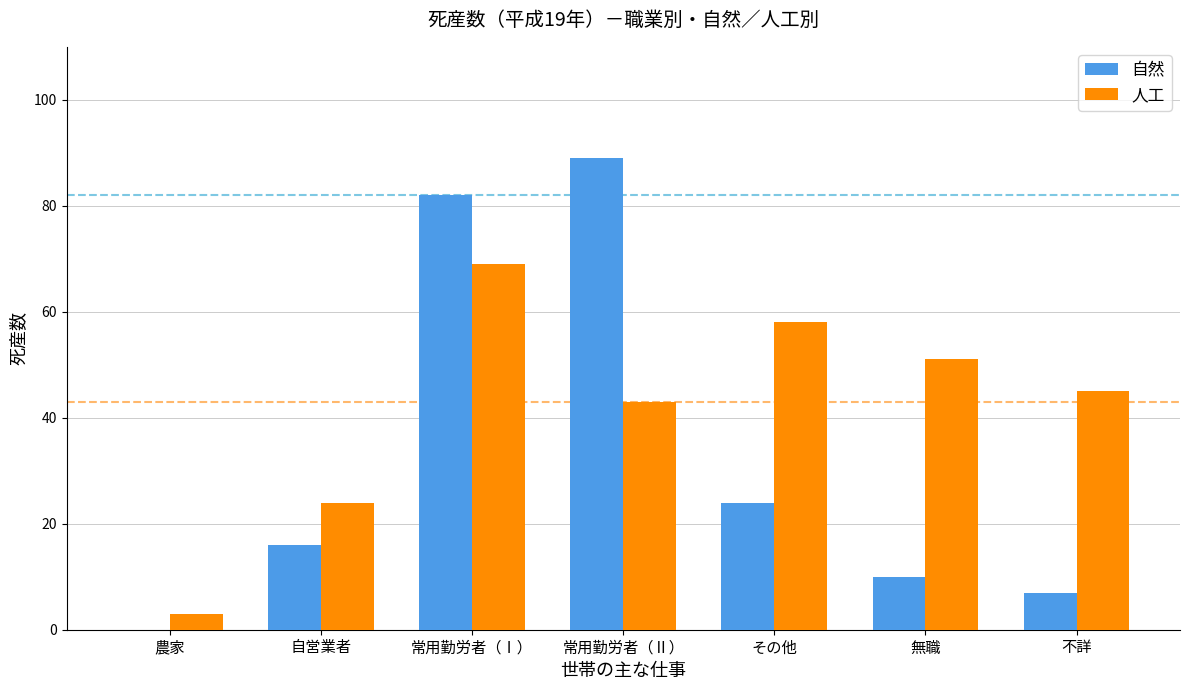

Reading right to left, extract all data points from this chart.

自然: 不詳=7	無職=10	その他=24	常用勤労者（Ⅱ）=89	常用勤労者（Ⅰ）=82	自営業者=16	農家=0
人工: 不詳=45	無職=51	その他=58	常用勤労者（Ⅱ）=43	常用勤労者（Ⅰ）=69	自営業者=24	農家=3